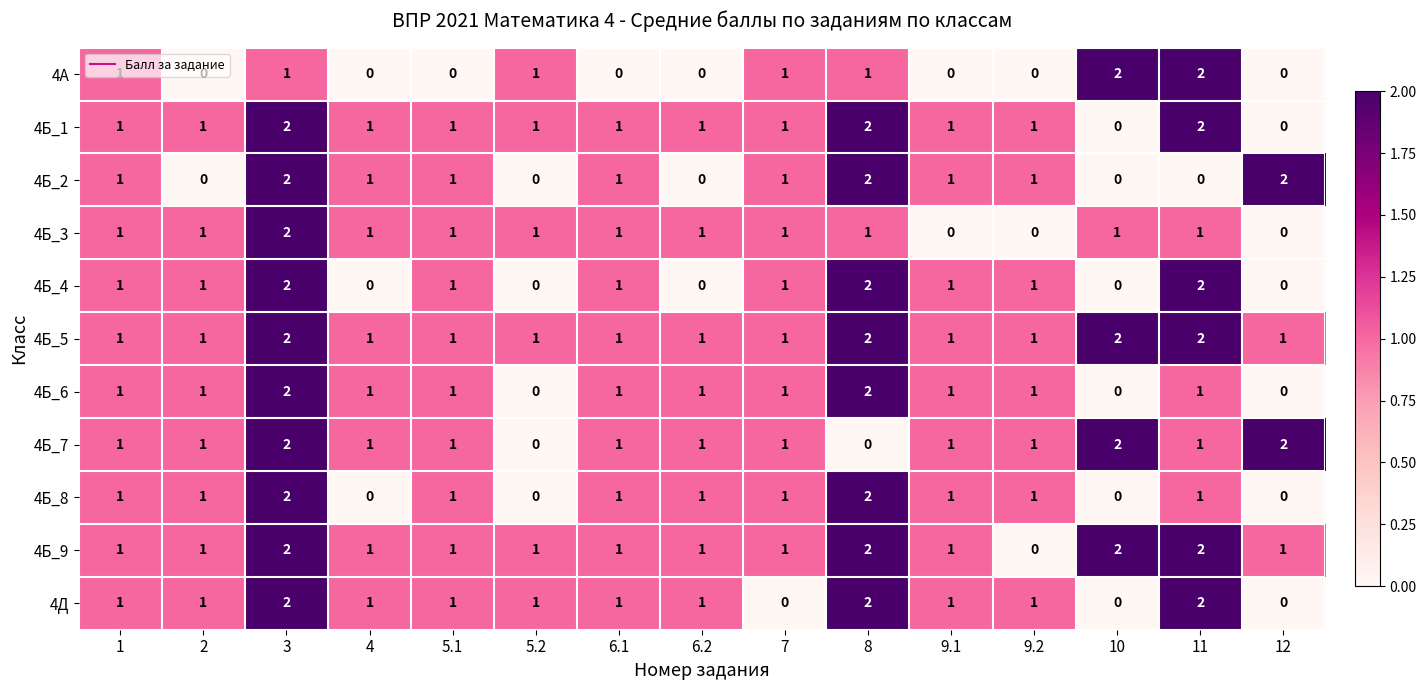

How many 4Б_4 values are between 0 and 1?

12